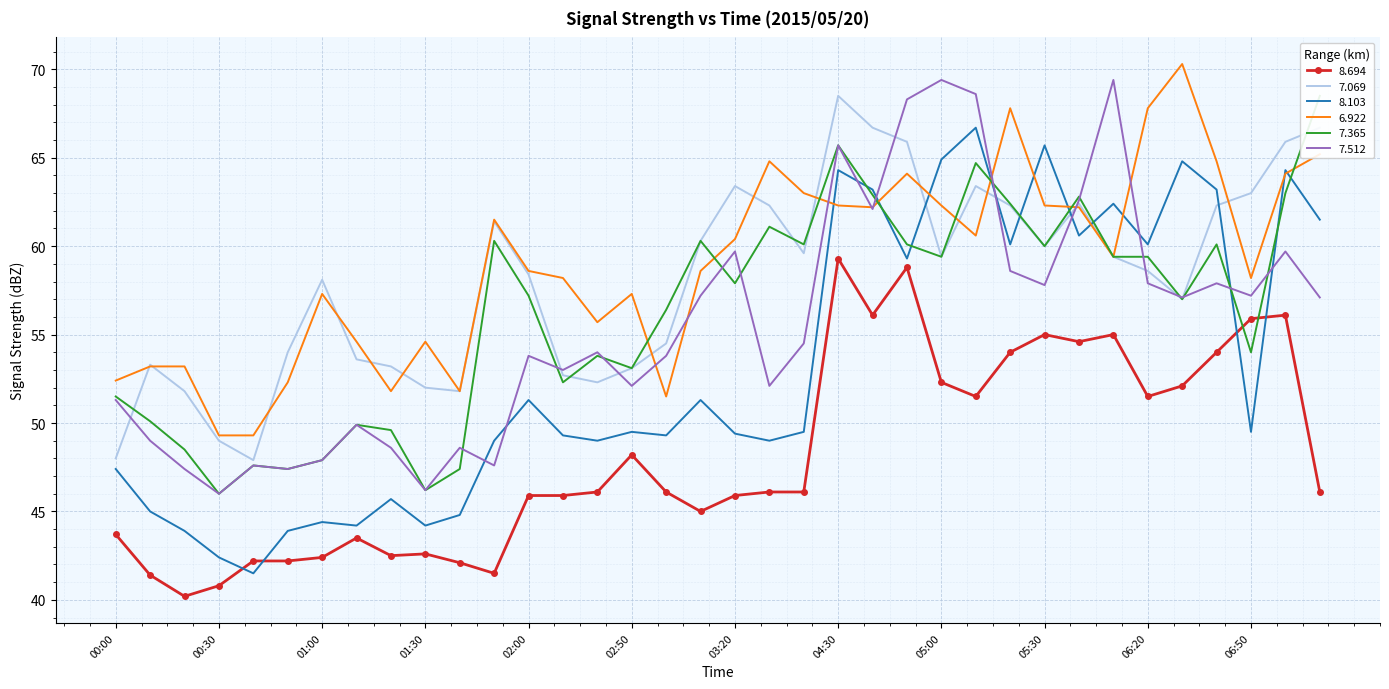

Which series has the largest range (max minus min)?

8.103